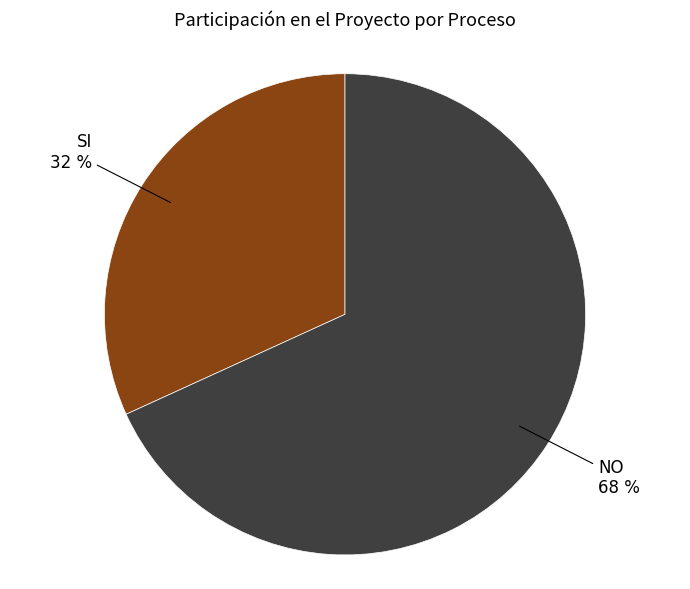

Is it true that SI is 32% of the pie?

True